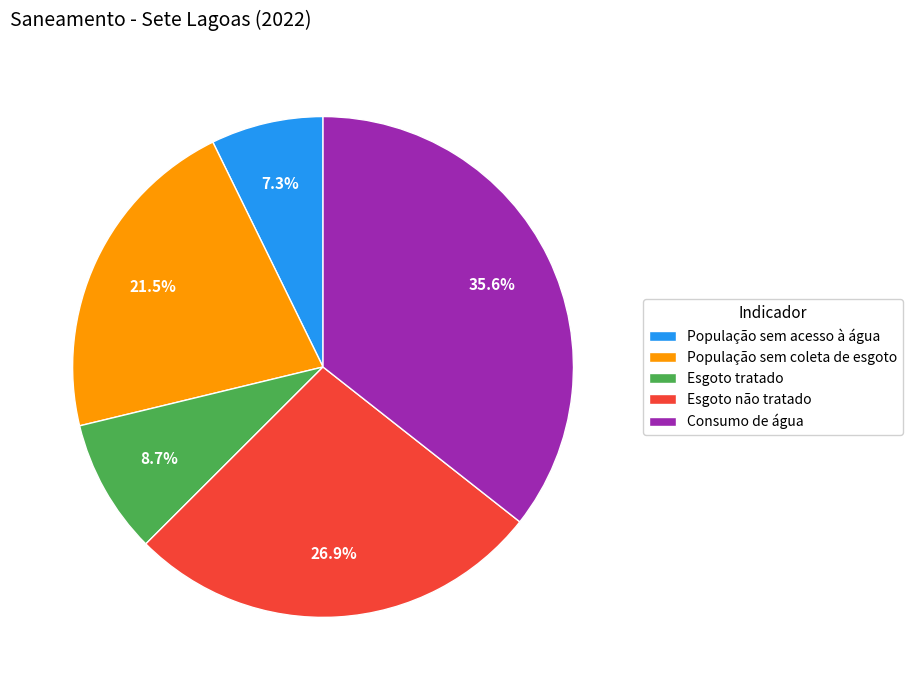

What portion of the pie excludes População sem coleta de esgoto?

78.5%